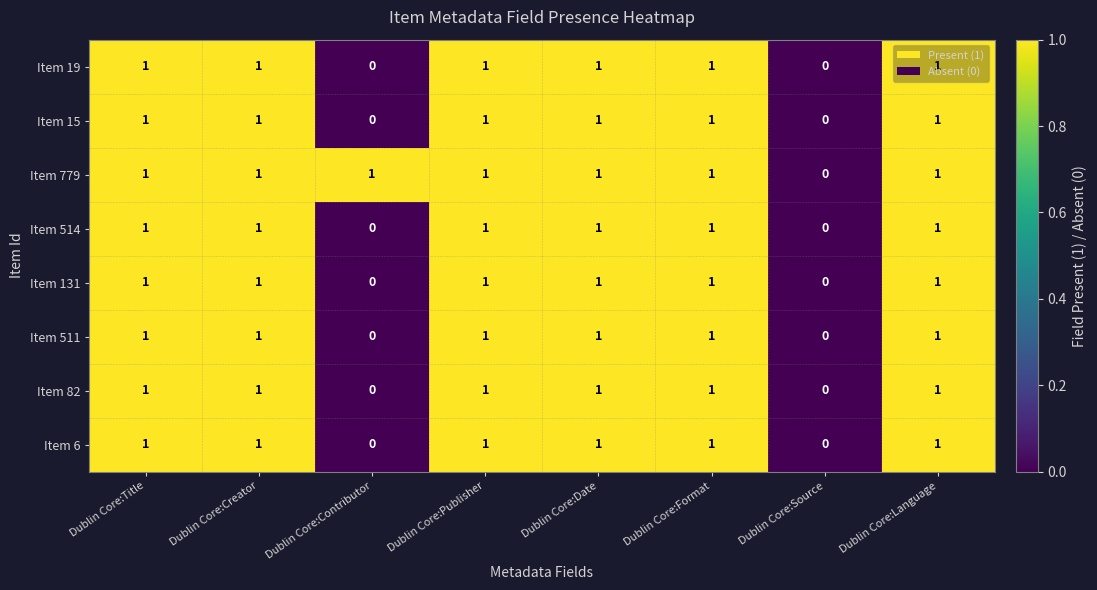

Count the Item 15 values in the range 1 to 2.

6